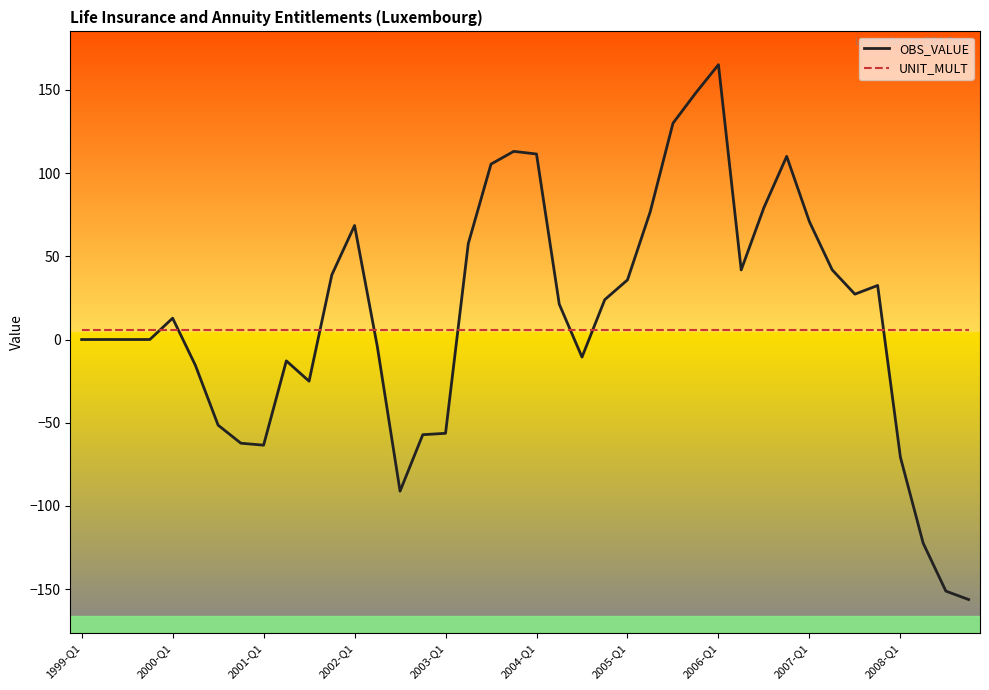

What is the difference between the maximum and minimum values in the OBS_VALUE series?

321.5